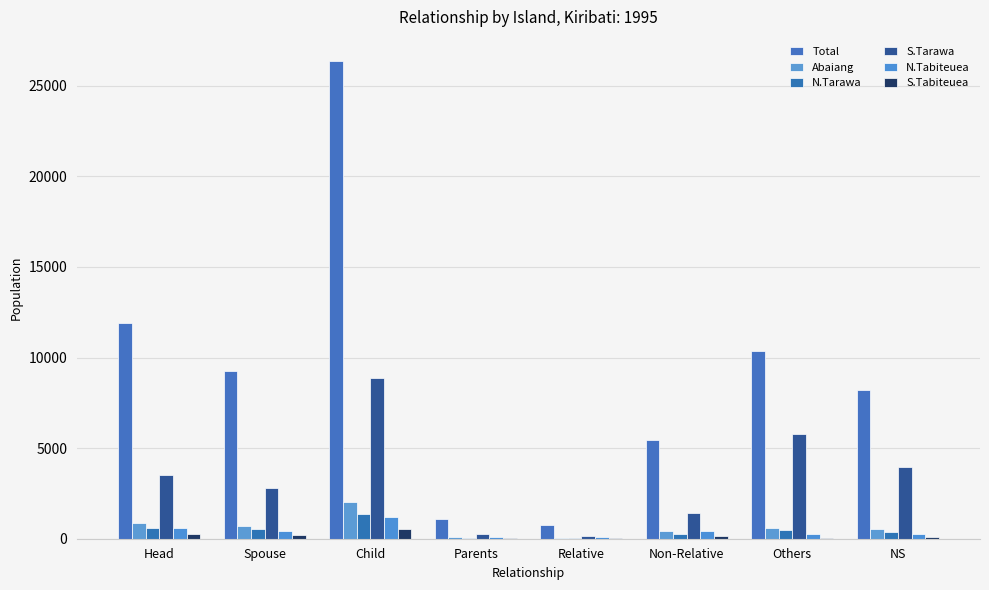

Does the chart contain stacked bars?

No